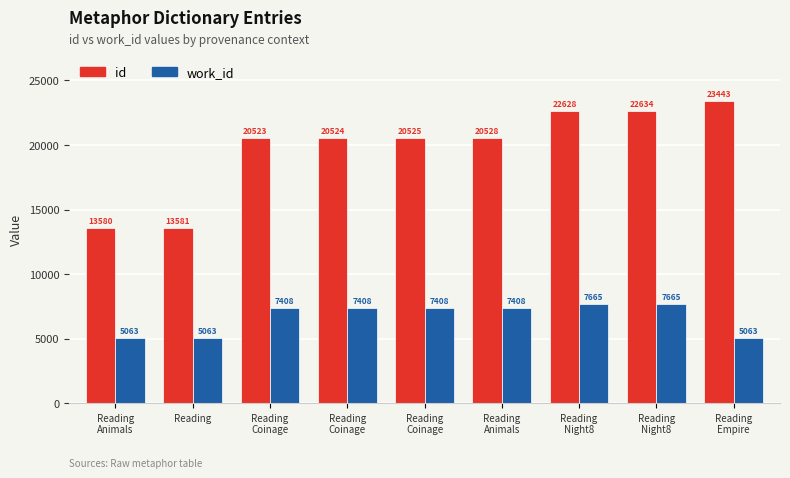

The id series shows 22634 at Reading
Night8. True or false?

True